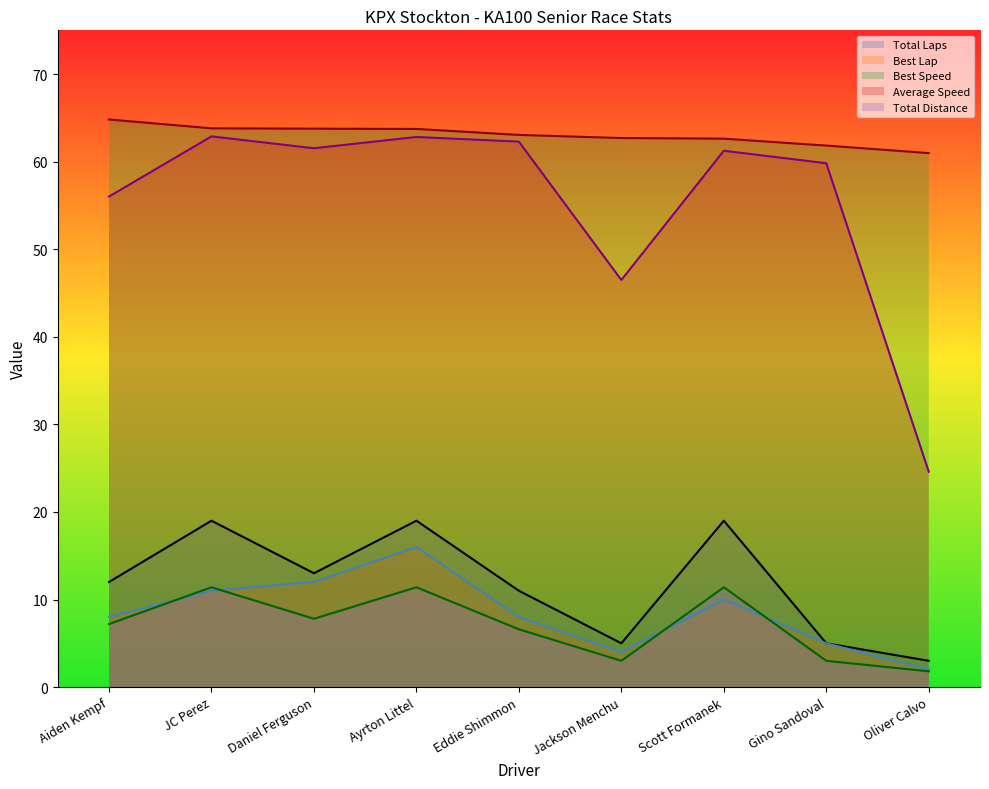

Which category has the highest value in the Total Laps series?

JC Perez